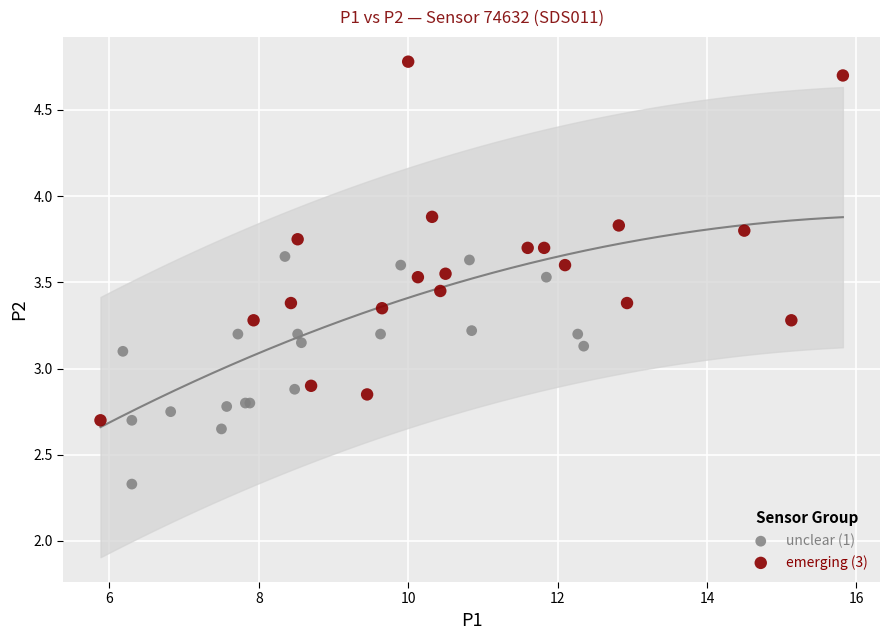

What are all the series names shown in the legend?

unclear (1), emerging (3)